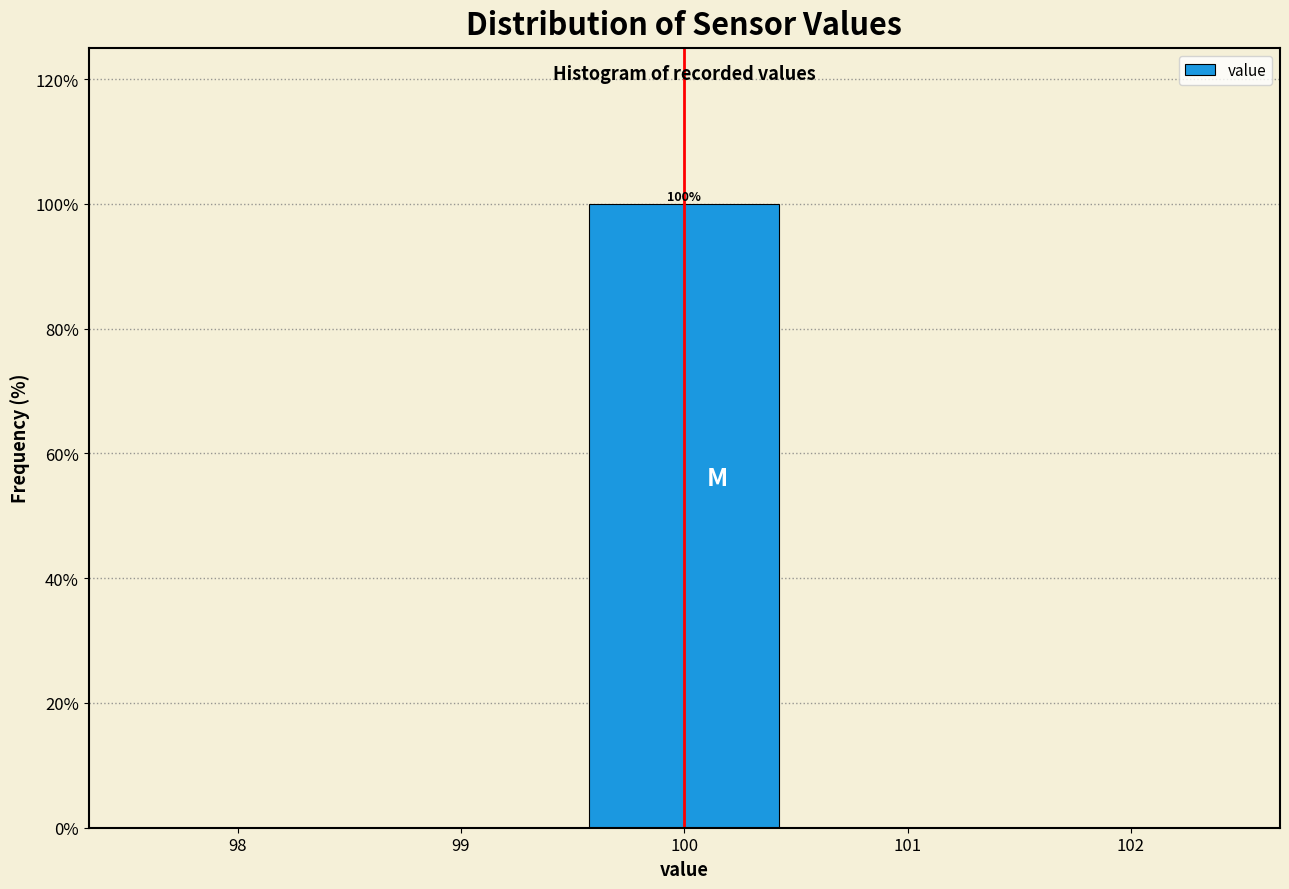

Over which range of the x-axis is the bar tallest?

99.5 to 100.5